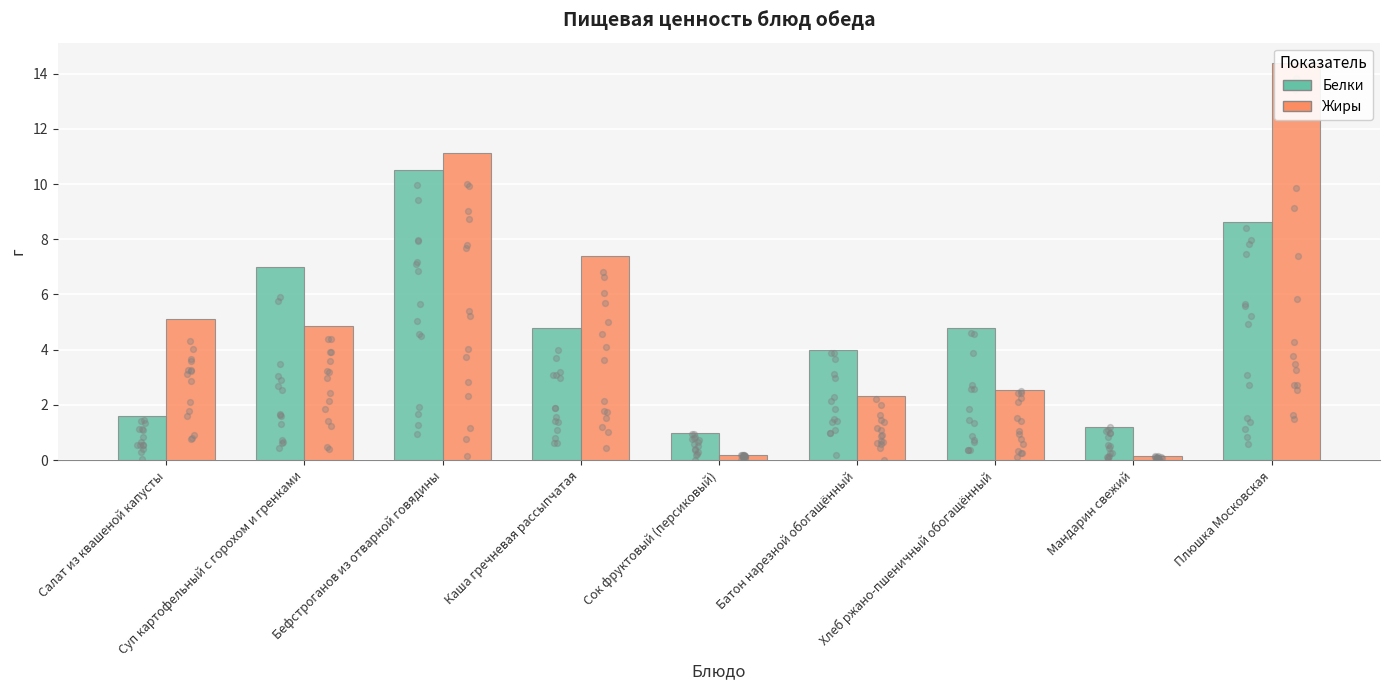

What are all the series names shown in the legend?

Белки, Жиры